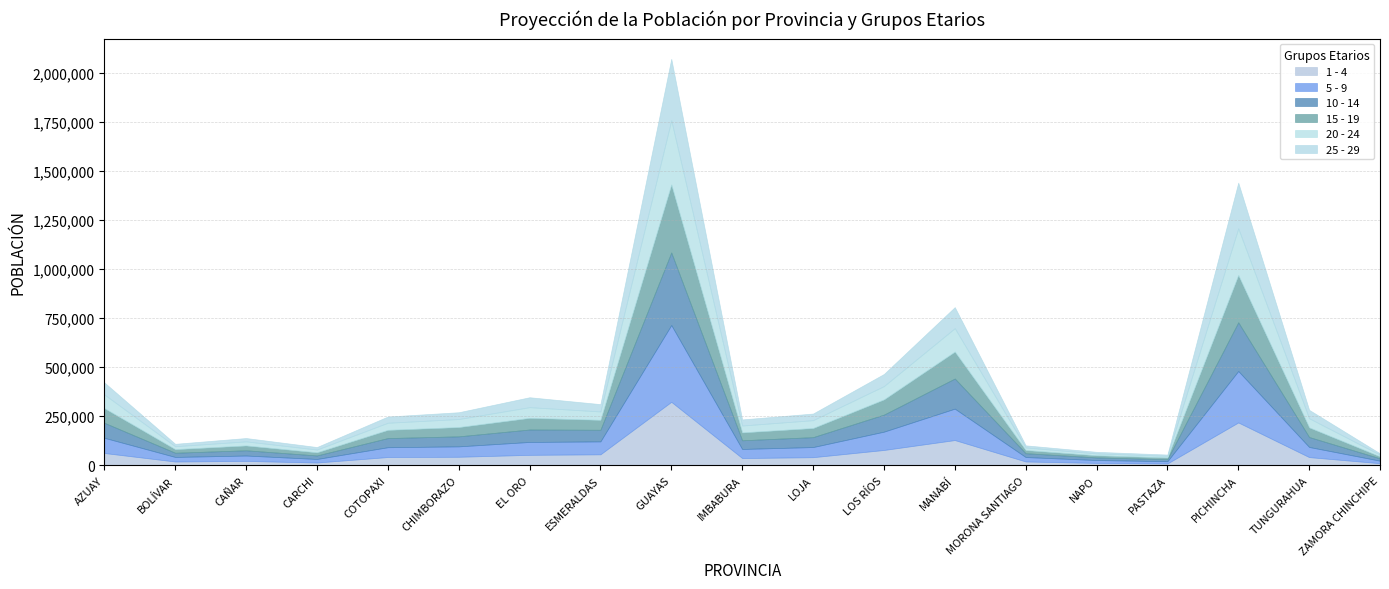

At which category is the sum across all series the highest?

GUAYAS